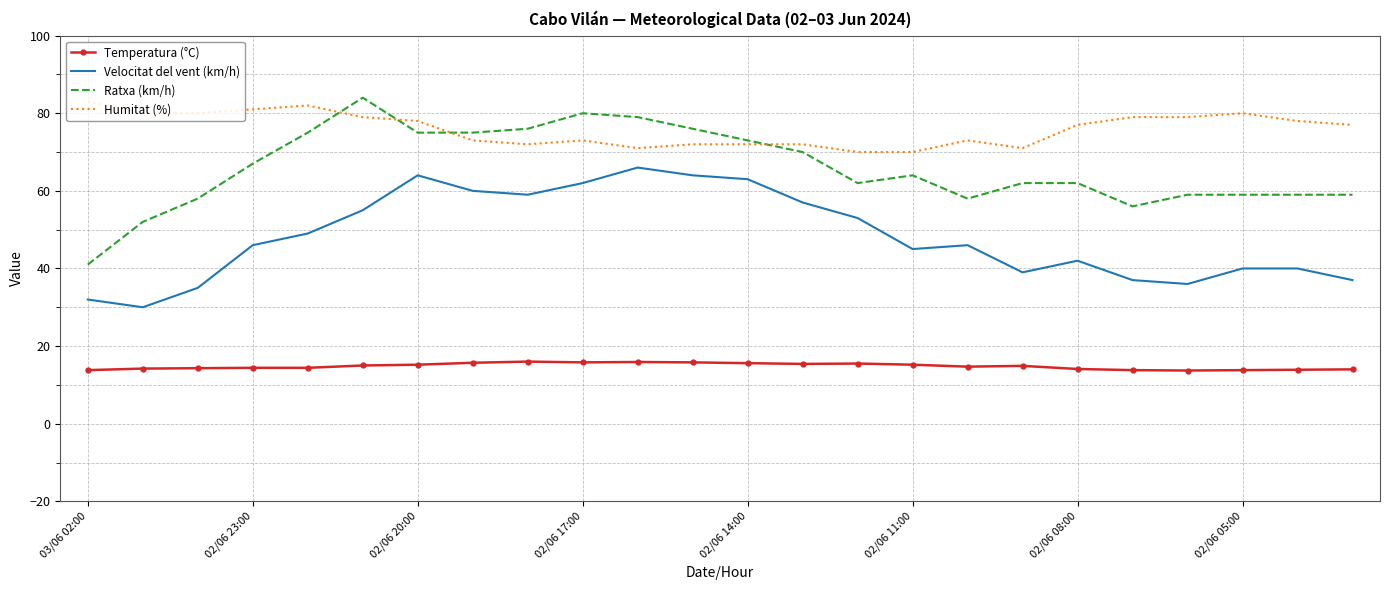

True or false: Velocitat del vent (km/h) and Ratxa (km/h) intersect in this chart.

False